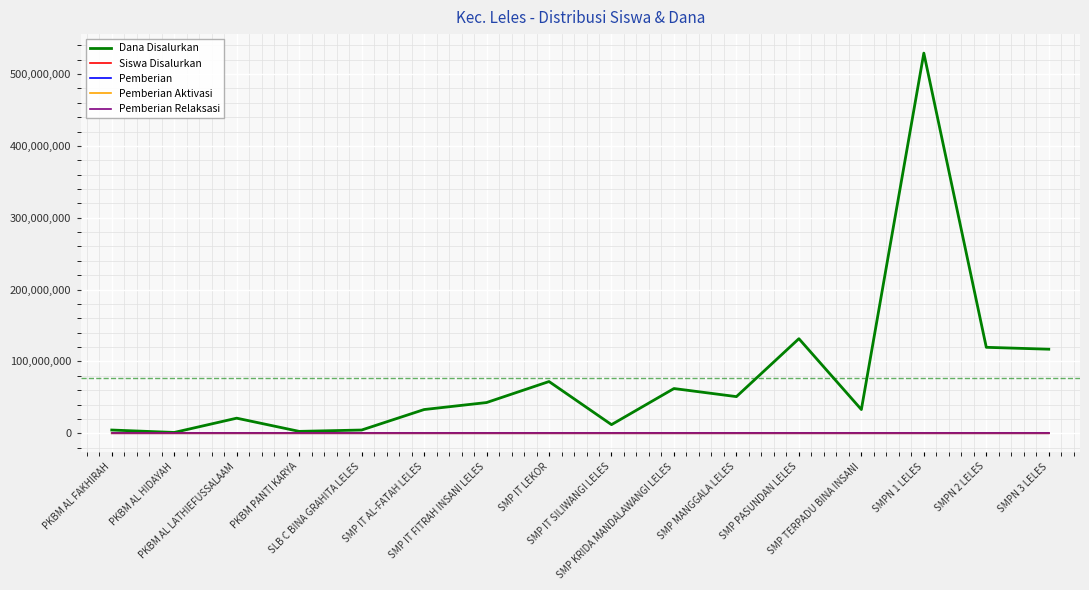

What is the highest value of the Dana Disalurkan series?

529125000